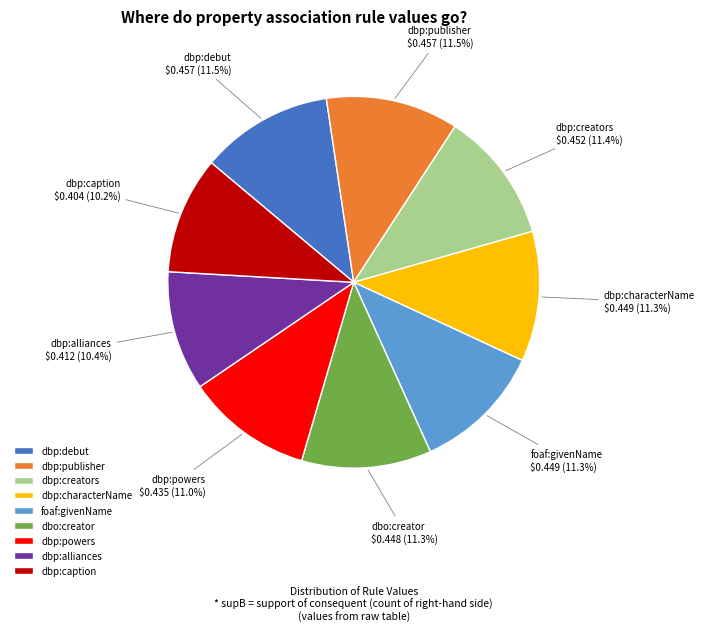

Is the sum of foaf:givenName and dbp:caption greater than half?

No